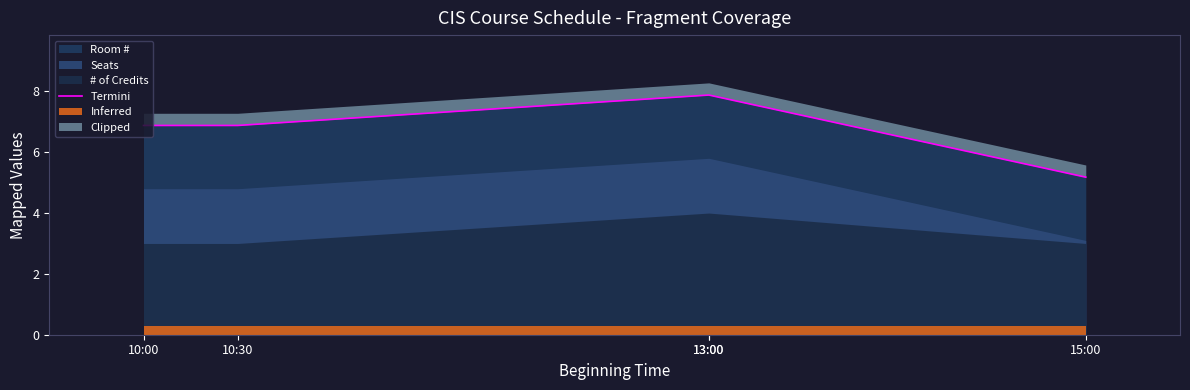

How many lines are shown in the chart?

1